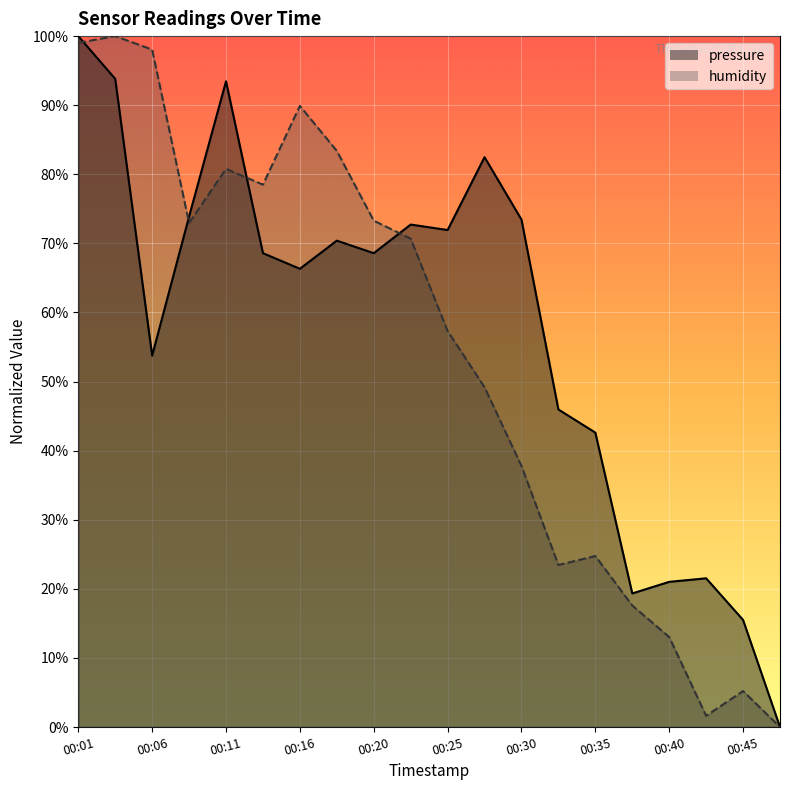

Where is the first local maximum for pressure?

00:11